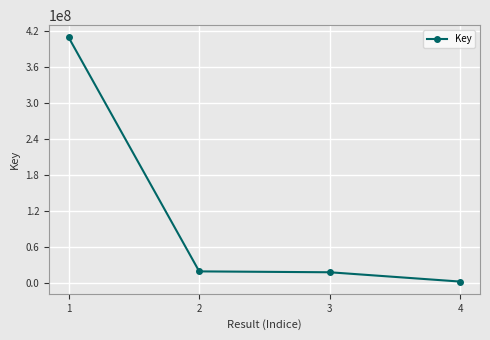

What is the maximum value shown in the chart?

408889795